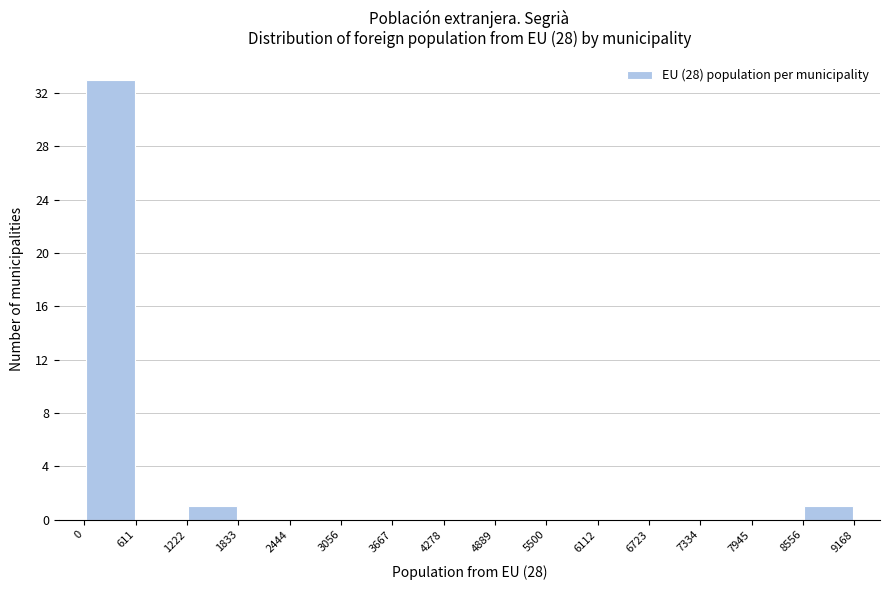

Which range on the x-axis has the tallest bar?

0 to 611